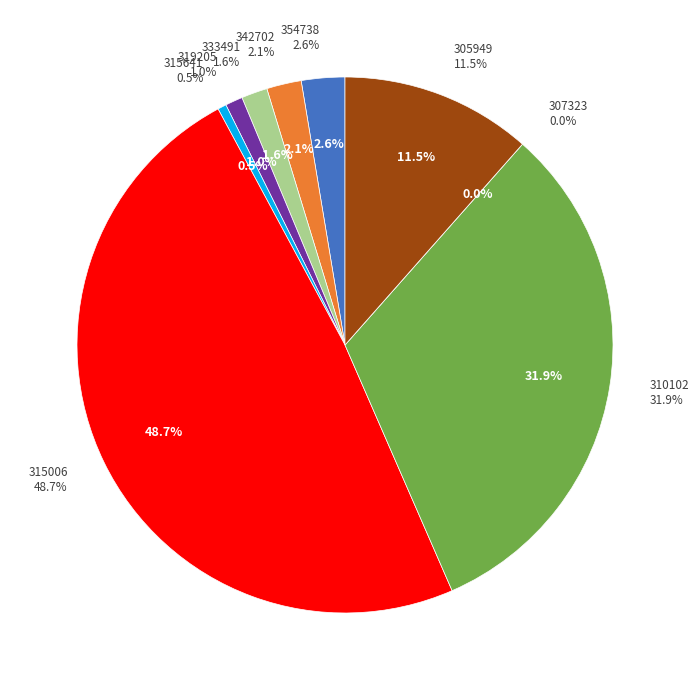

To the nearest percent, what is the difference between the largest and smallest slice percentages?

49%